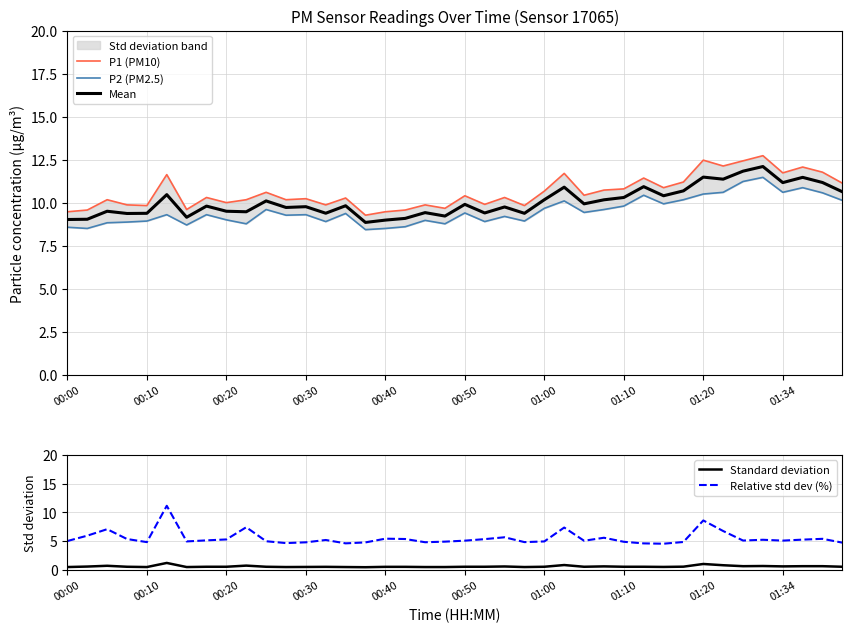

What is the average value of the Mean series?

10.1